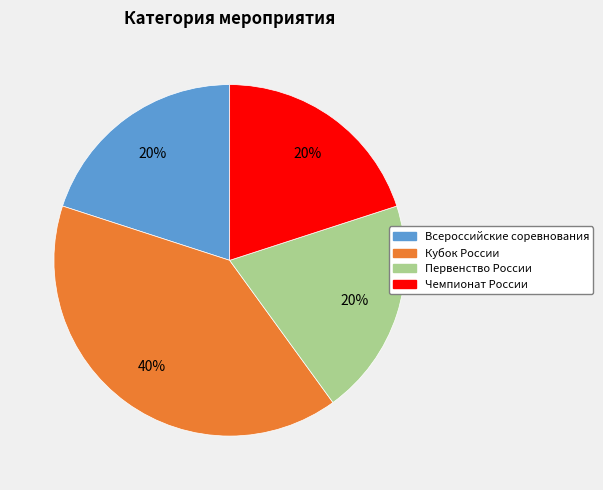

What percentage is the Первенство России slice, to the nearest percent?

20%